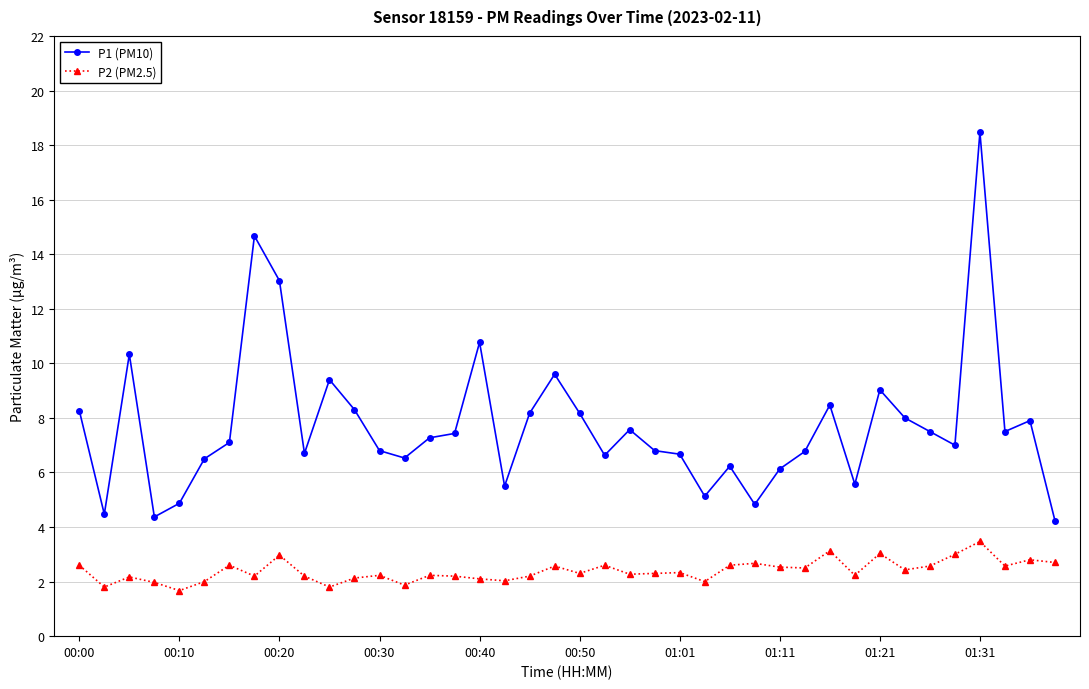

What is the greatest value displayed?

18.5